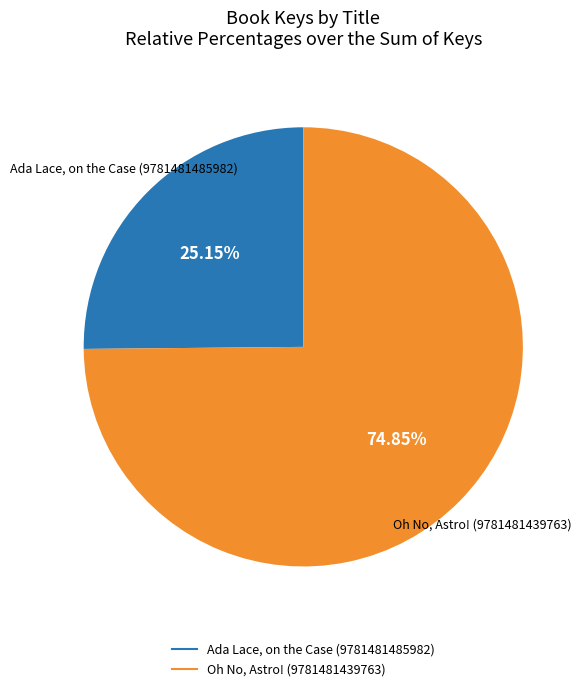

Count the number of slices in the pie.

2